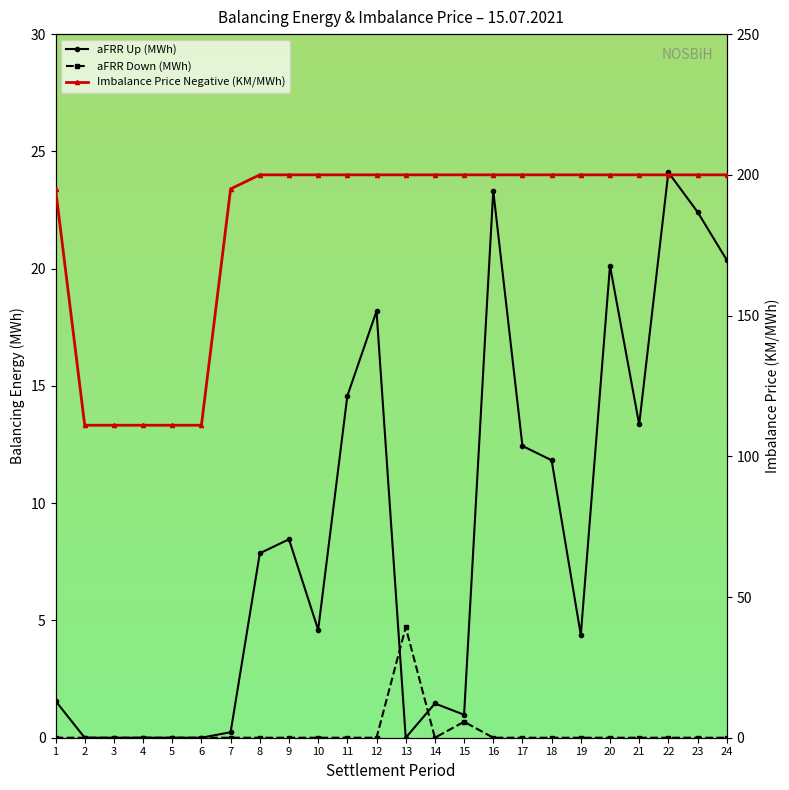

Rank the categories by aFRR Down (MWh) value from lowest to highest.

1, 2, 3, 4, 5, 6, 7, 8, 9, 10, 11, 12, 14, 16, 17, 18, 19, 20, 21, 22, 23, 24, 15, 13